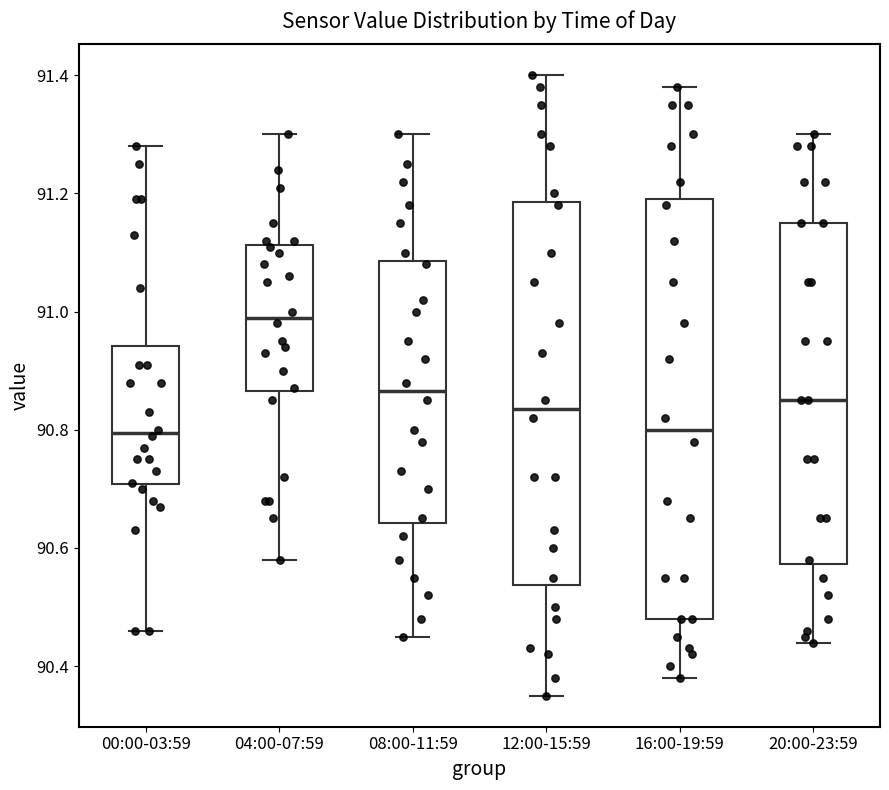

Reading left to right, read every box against the y-axis: the position of its median line, the range the box covers, and the ends of its whiskers. The values are not printed on the chart, so give them approximately, as read against the axis.

00:00-03:59: median 90.80, box 90.70 to 90.94, whiskers 90.46 to 91.28
04:00-07:59: median 91.00, box 90.86 to 91.12, whiskers 90.58 to 91.30
08:00-11:59: median 90.86, box 90.64 to 91.08, whiskers 90.46 to 91.30
12:00-15:59: median 90.84, box 90.54 to 91.18, whiskers 90.36 to 91.40
16:00-19:59: median 90.80, box 90.48 to 91.20, whiskers 90.38 to 91.38
20:00-23:59: median 90.86, box 90.58 to 91.16, whiskers 90.44 to 91.30